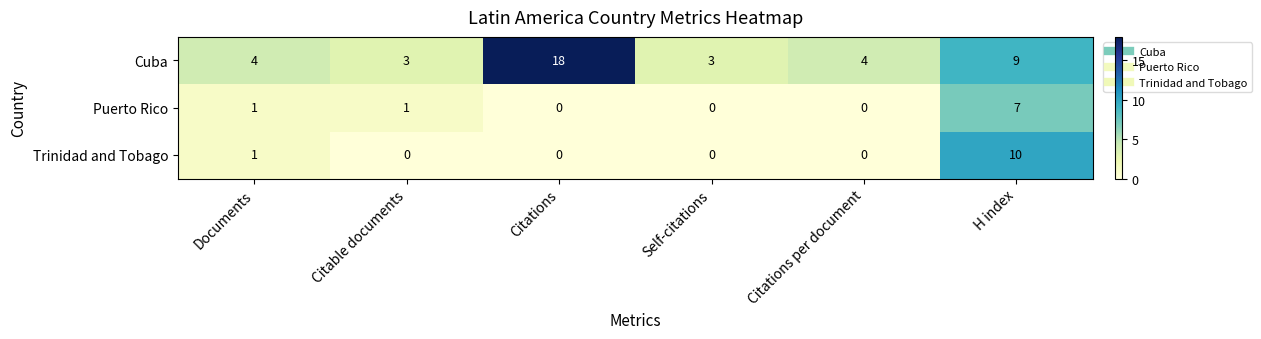

What is the greatest value displayed?

18